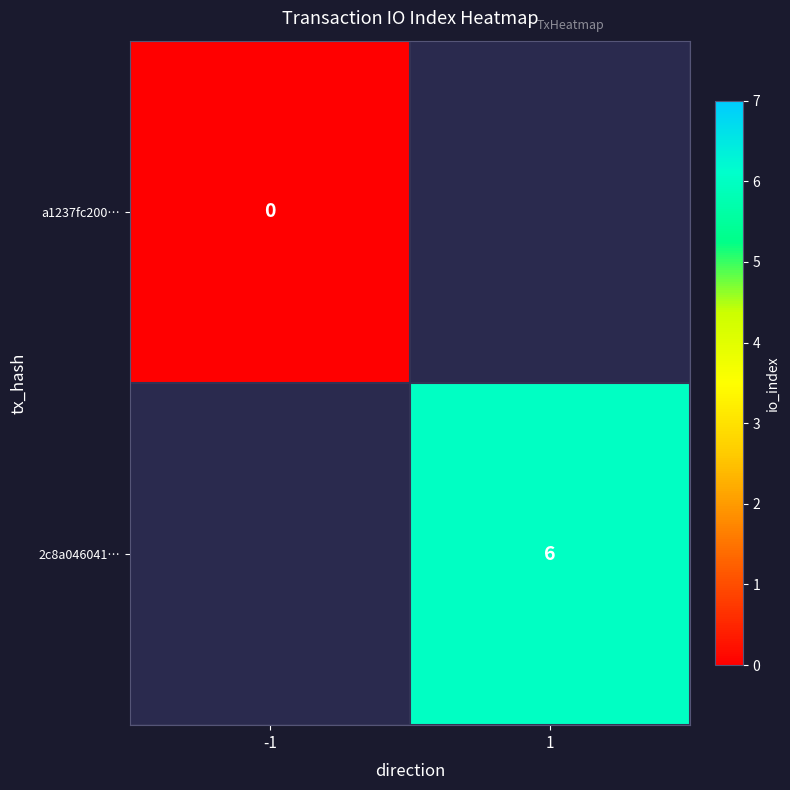

Between -1 and 1, which is larger?

1